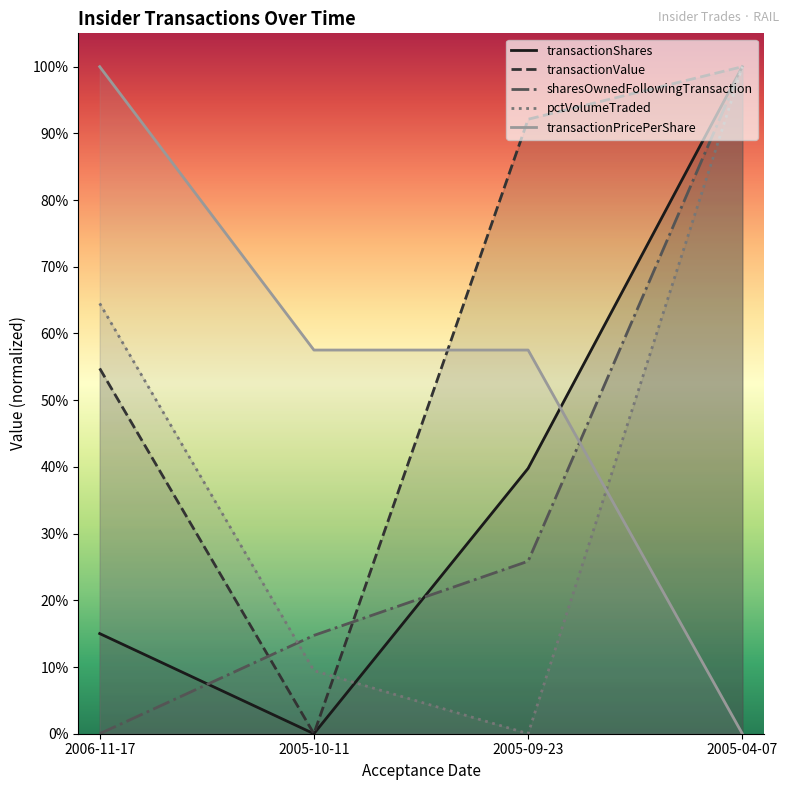

What is the sum of all transactionPricePerShare values?

2.2